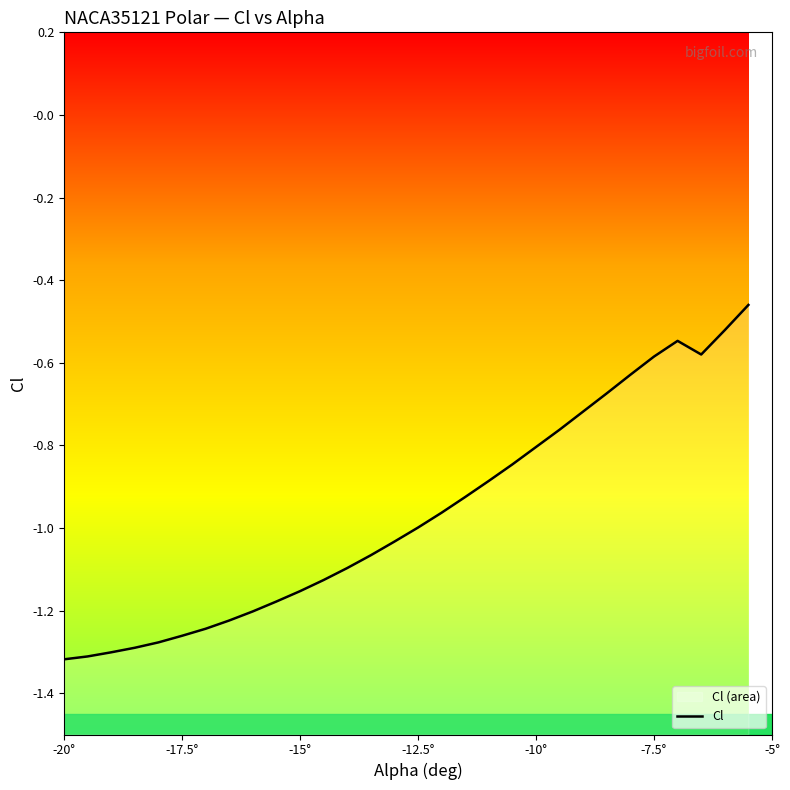

What is the sum of all values?

-29.0